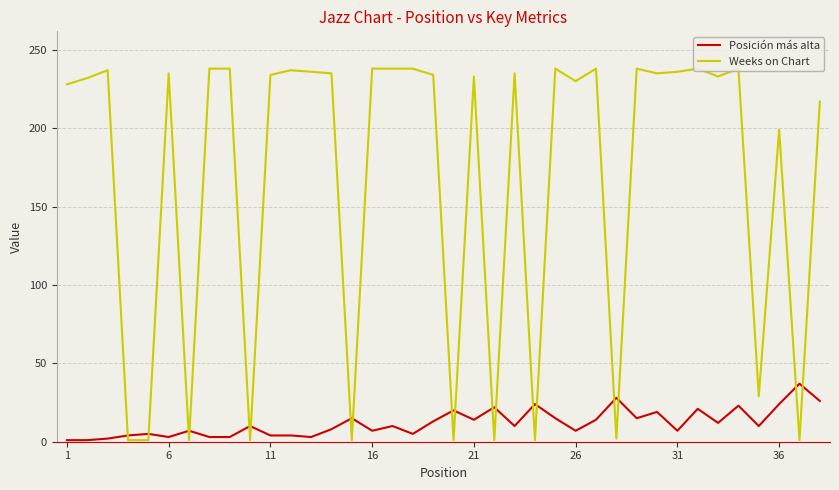

Which series has the widest spread of values?

Weeks on Chart